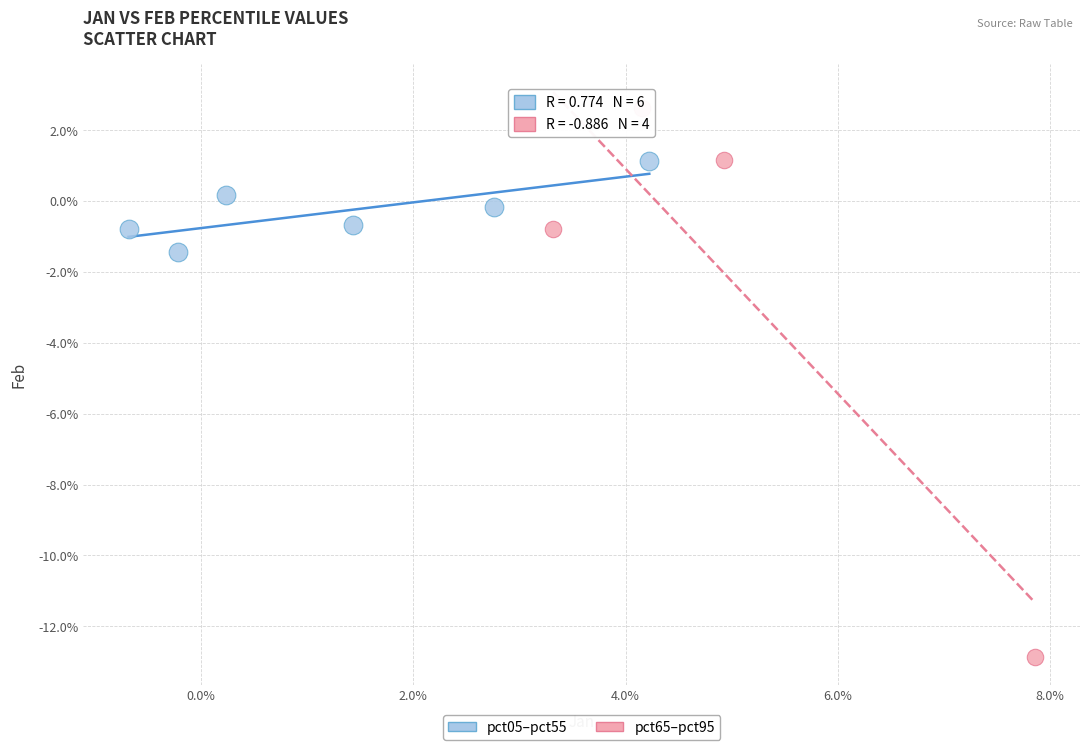

Which series contains the highest Y value?

pct65–pct95